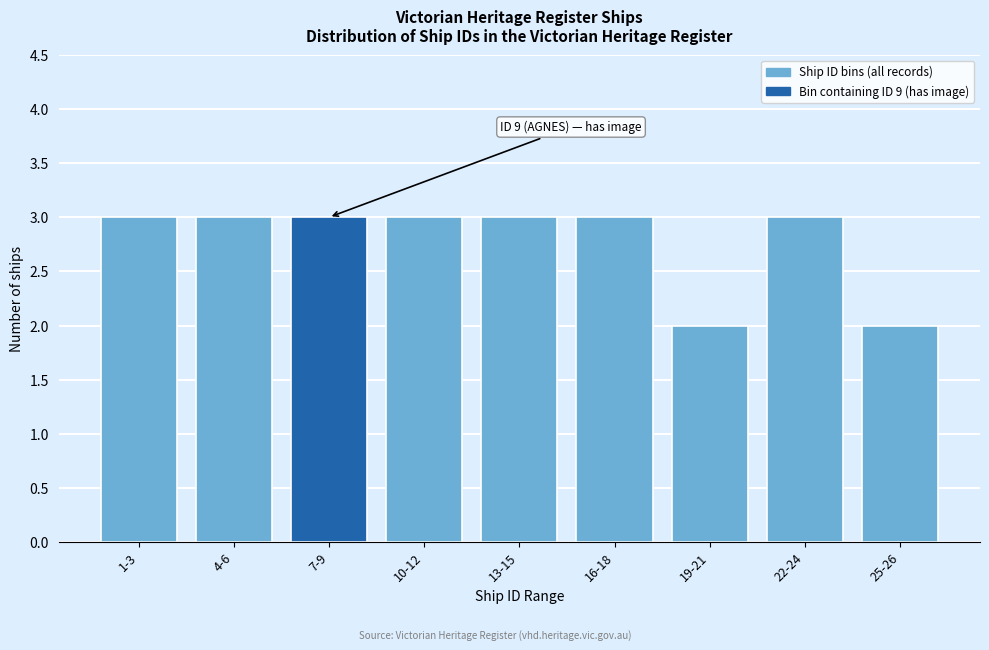

Reading left to right, transcribe all the data shown in this chart.

1-3=3	4-6=3	7-9=3	10-12=3	13-15=3	16-18=3	19-21=2	22-24=3	25-26=2